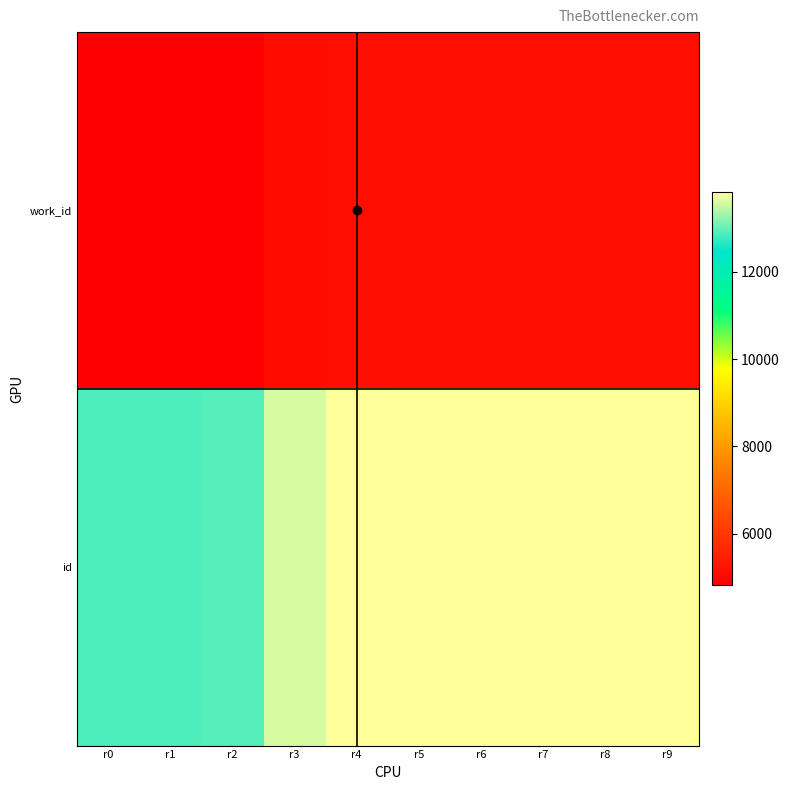

Between r4 and r5, which series saw the biggest shift?

work_id